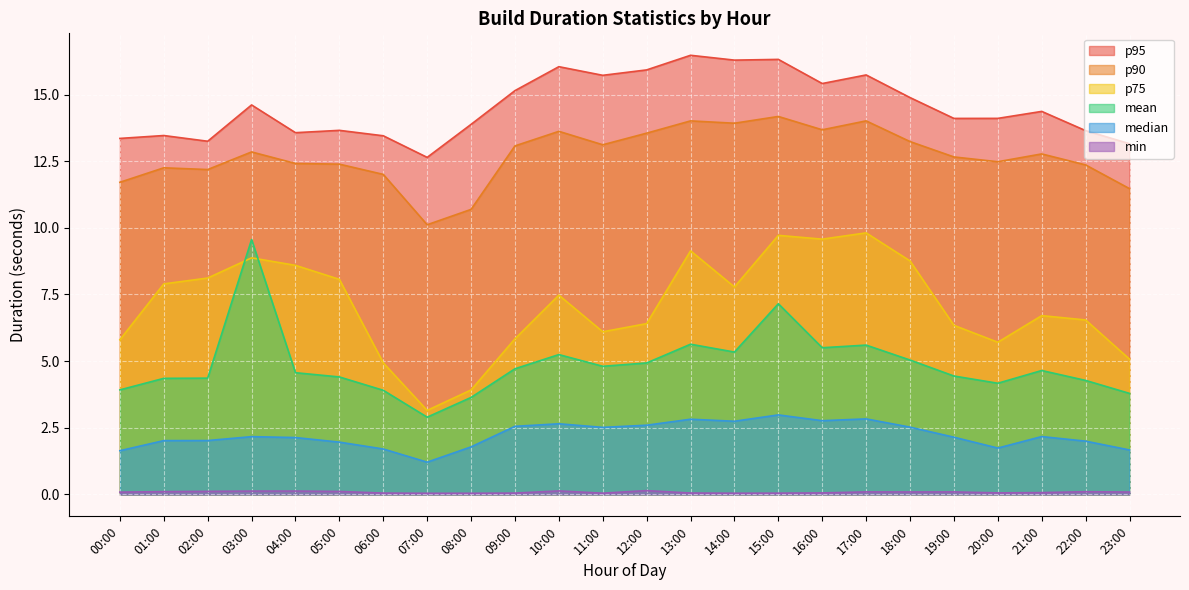

Between 00:00 and 07:00, which series saw the biggest shift?

p75